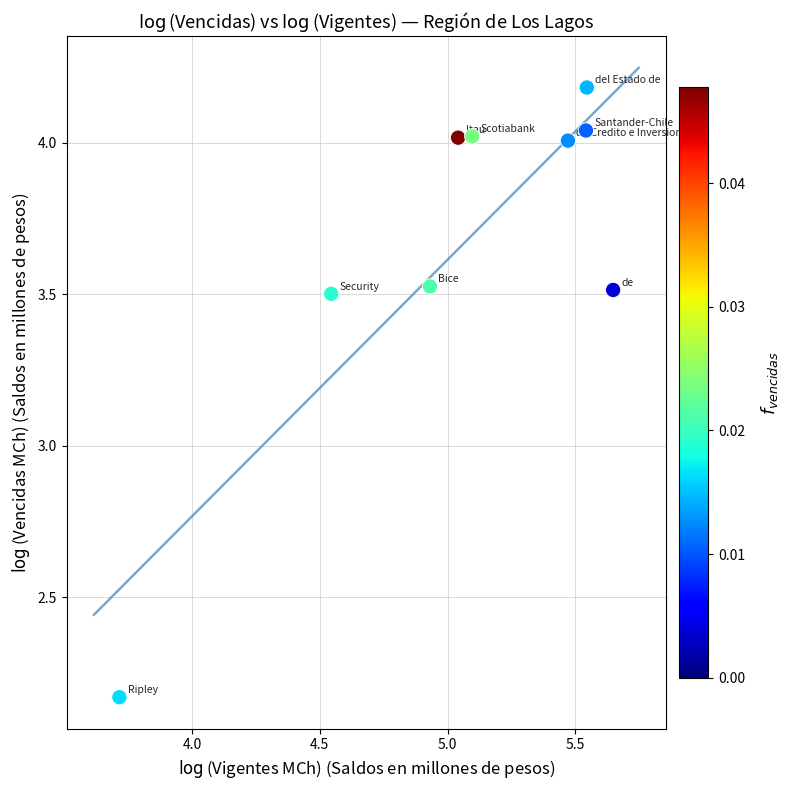

What is the range of Y values (max minus min)?

2.0